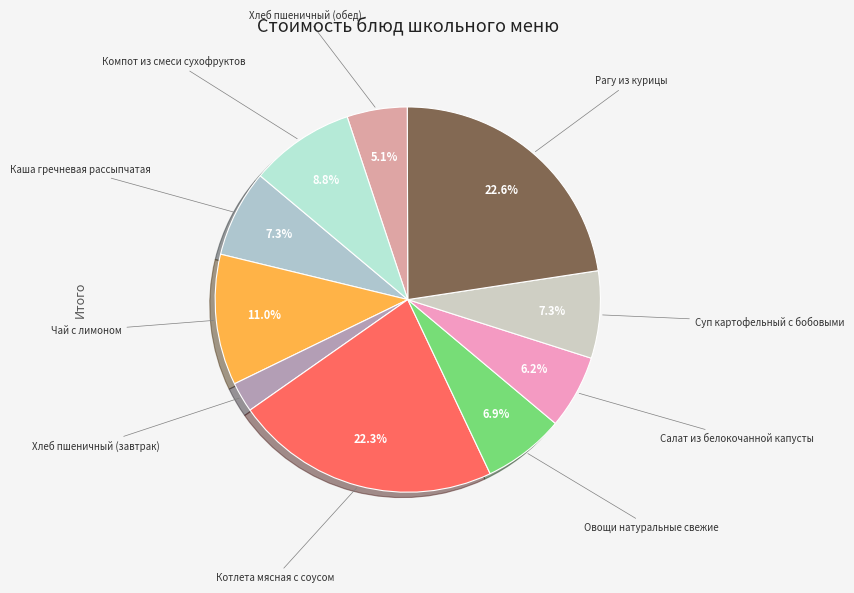

To the nearest percent, what is the difference between the largest and smallest slice percentages?

20%